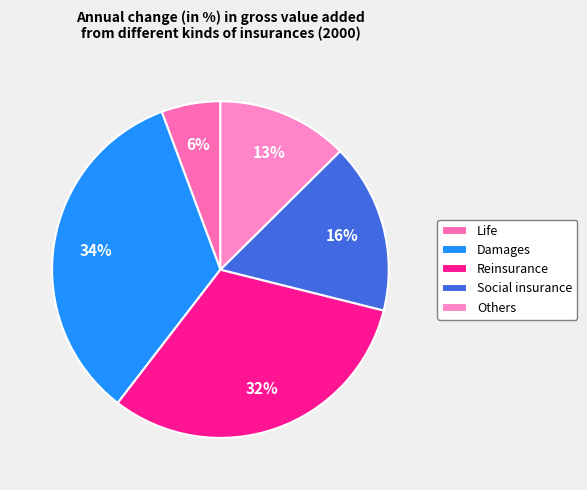

Which category has the biggest portion of the pie?

Damages